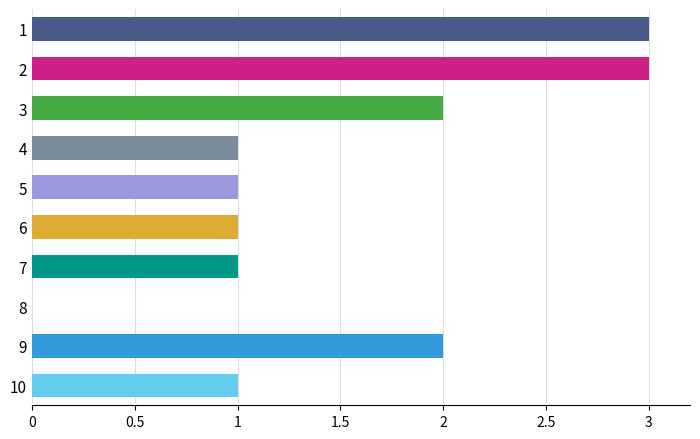

Read the value at 4.

1